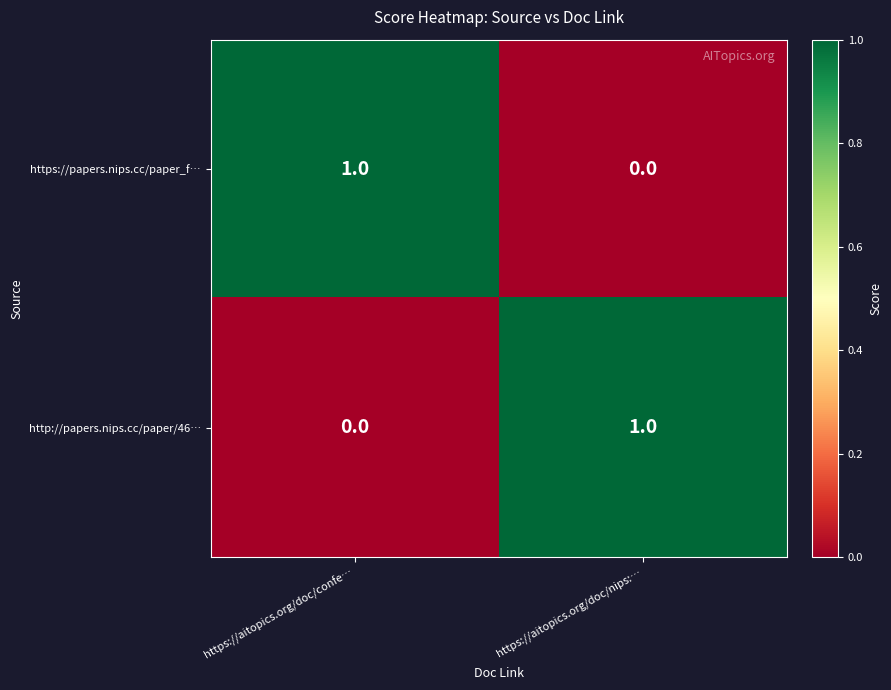

What is the difference between the highest and lowest values at https://aitopics.org/doc/nips:…?

1